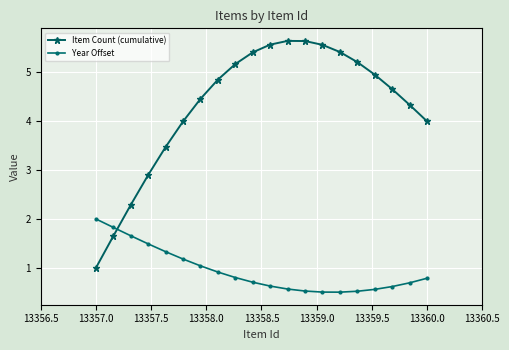

Which series has the widest spread of values?

Item Count (cumulative)